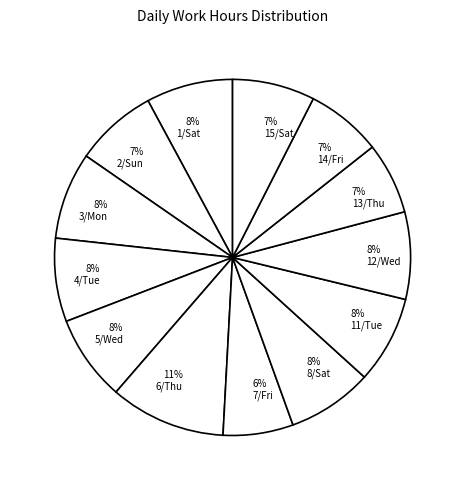

The 8% 12/Wed slice represents 23% of the pie. True or false?

False